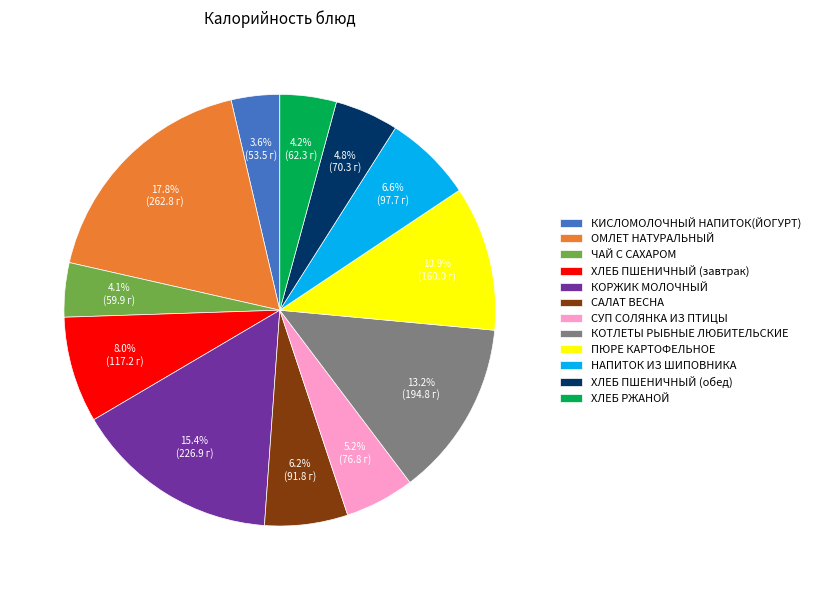

What is the largest slice in the pie chart?

ОМЛЕТ НАТУРАЛЬНЫЙ